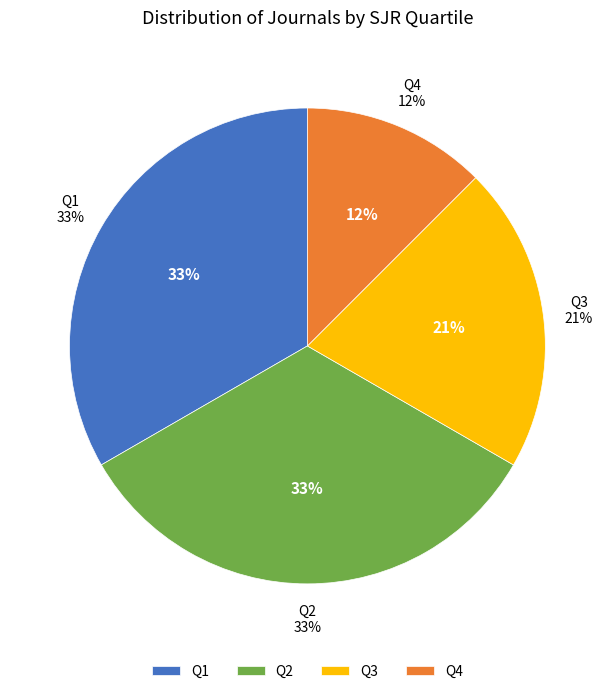

Approximately how many times larger is the value at Q3 compared to Q4?

1.7